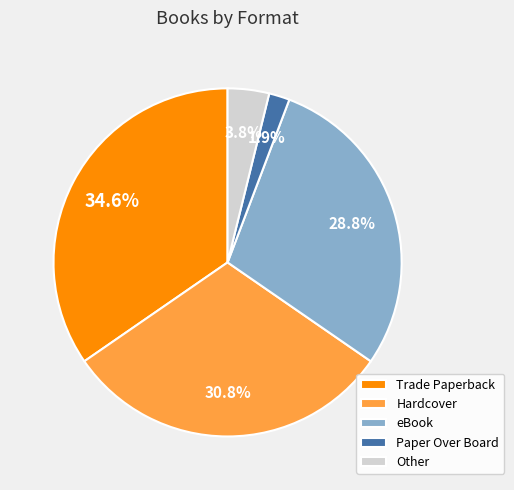

What is the ratio of the value at Paper Over Board to the value at Trade Paperback?

0.1